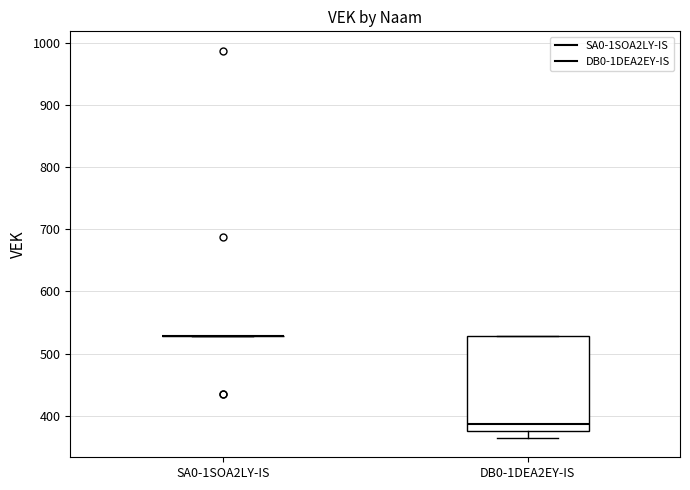

Reading left to right, transcribe this box plot: for each box, give where its median line is, the range the box spans, and where its two whiskers end, as read against the y-axis. The values are not printed on the chart, so give them approximately, as read against the axis.

SA0-1SOA2LY-IS: box collapsed to a line at 530, whiskers 530 to 530
DB0-1DEA2EY-IS: median 390, box 380 to 530, whiskers 360 to 530